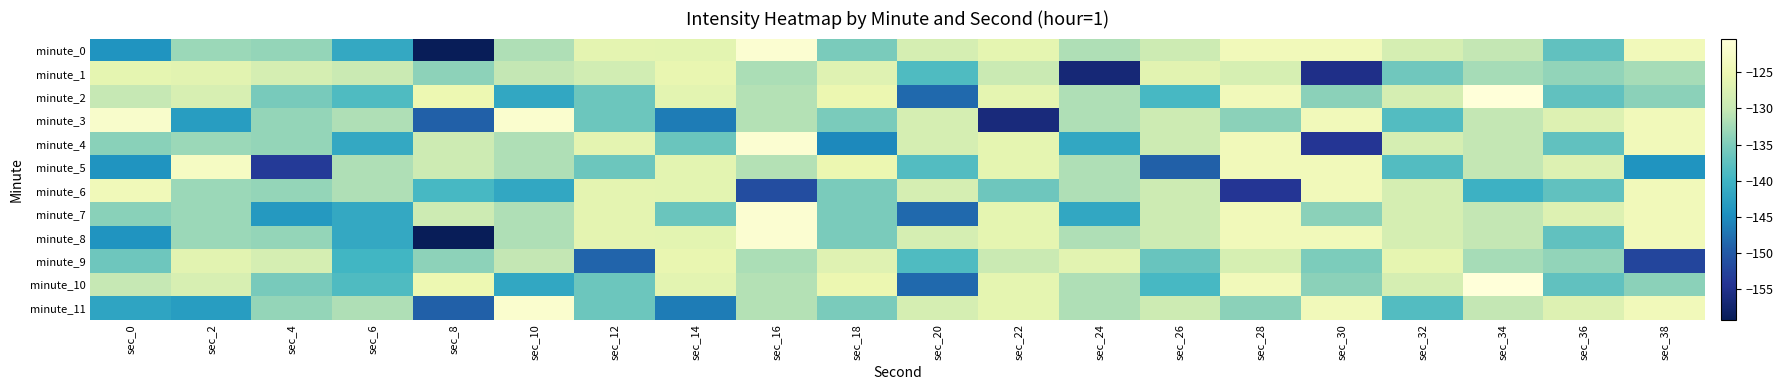

List the series in order of their peak value, highest first.

minute_2, minute_10, minute_0, minute_4, minute_7, minute_8, minute_3, minute_11, minute_5, minute_6, minute_1, minute_9